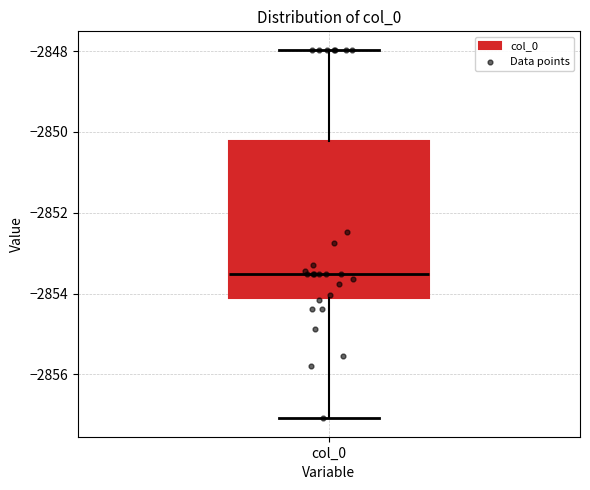

Read this box plot against the y-axis: the position of the median line, the range covered by the box, and the ends of both whiskers. The values are not printed on the chart, so give them approximately, as read against the axis.

median -2853.6, box -2854.2 to -2850.2, whiskers -2857.0 to -2848.0